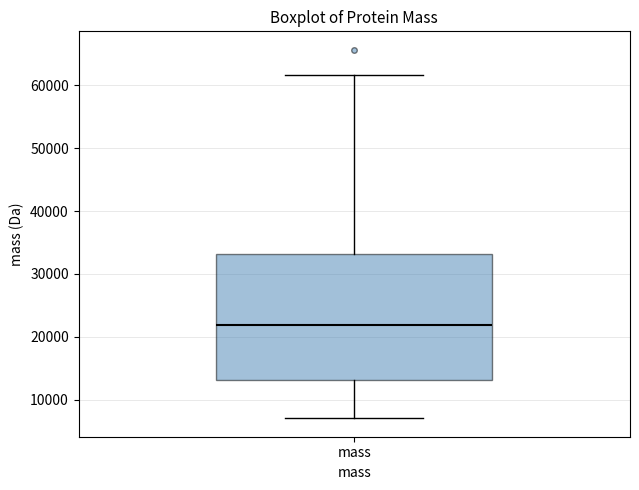

Read this box plot against the y-axis: the position of the median line, the range covered by the box, and the ends of both whiskers. The values are not printed on the chart, so give them approximately, as read against the axis.

median 22000, box 13000 to 33000, whiskers 7000 to 62000